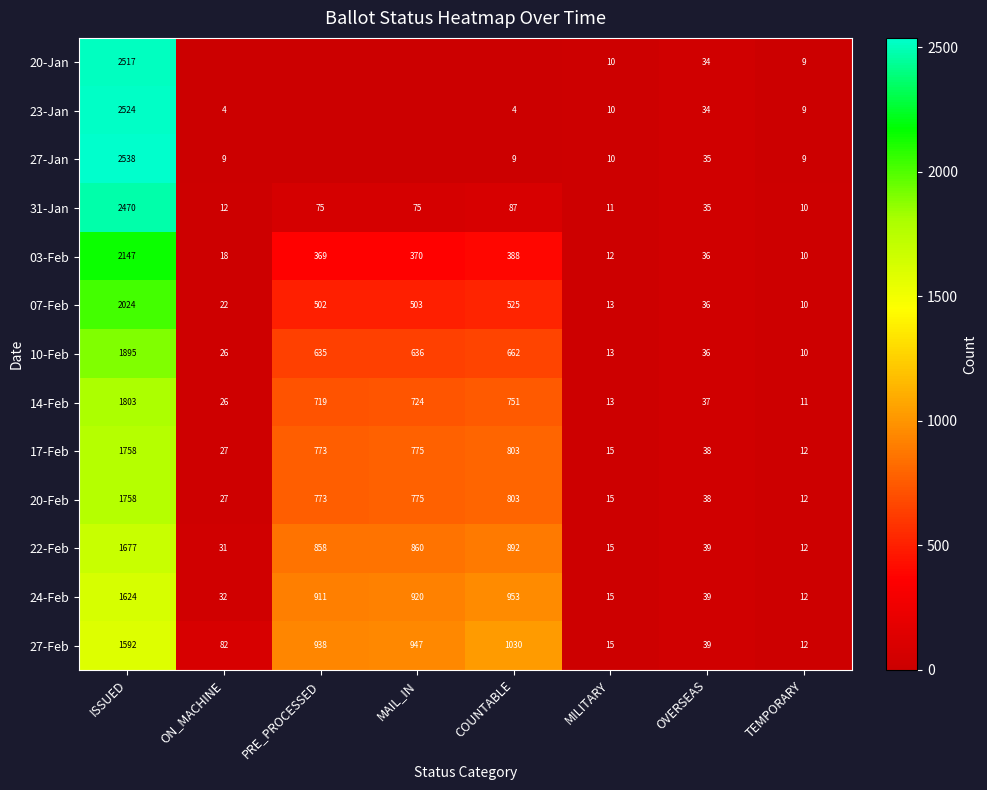

Where does the 10-Feb series first go above 635?

ISSUED